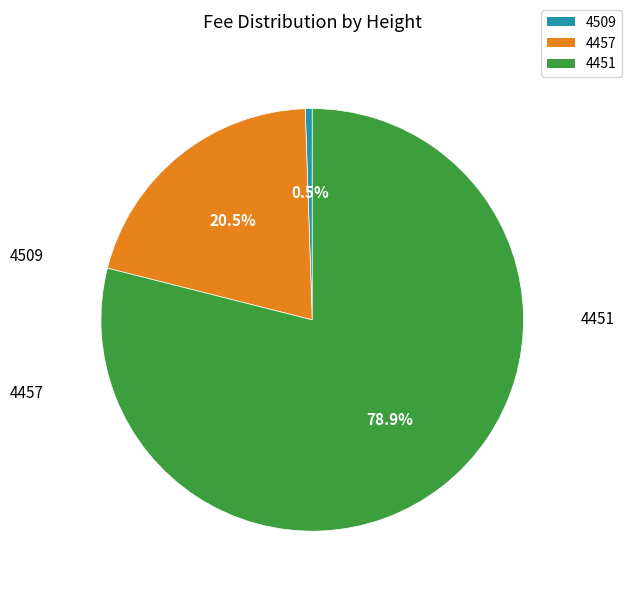

Rank the categories by value from lowest to highest.

4509, 4457, 4451